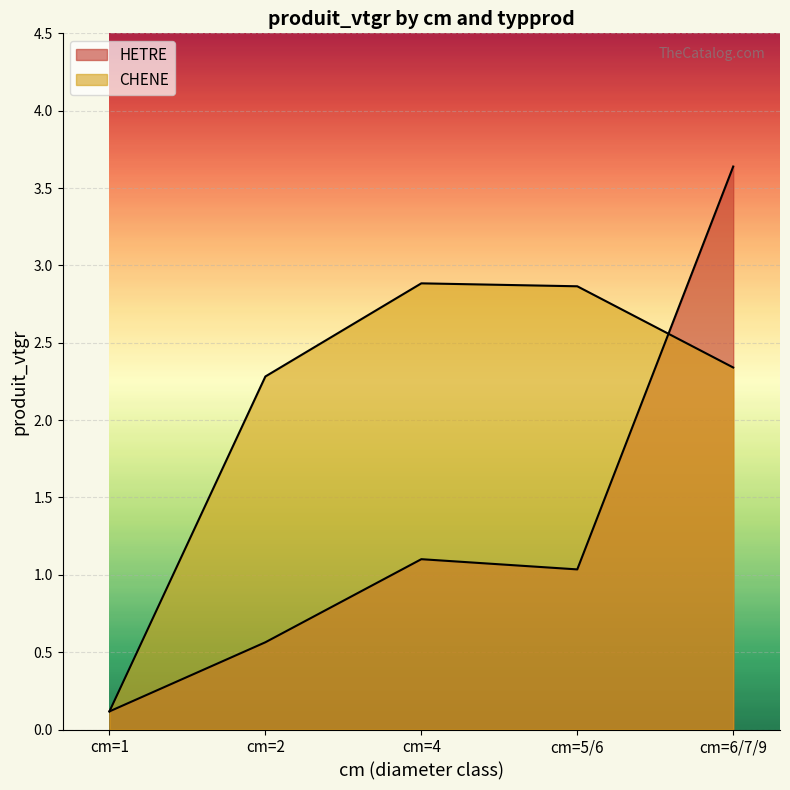

Reading left to right, transcribe all the data shown in this chart.

HETRE: 0.1	0.6	1.1	1.0	3.6
CHENE: 0.1	2.3	2.9	2.9	2.3